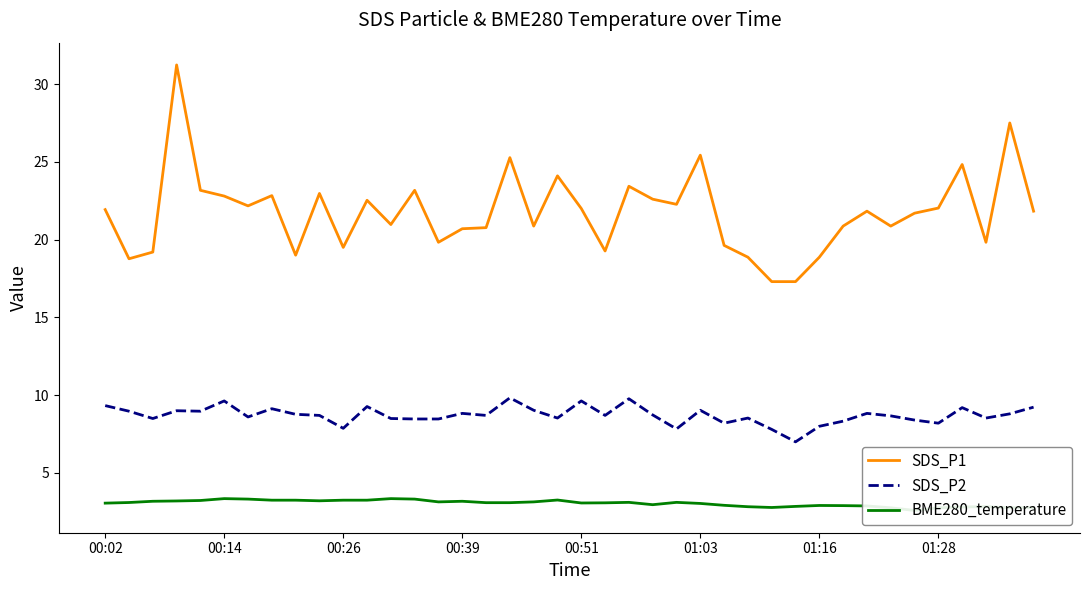

What is the minimum value for BME280_temperature?

2.6